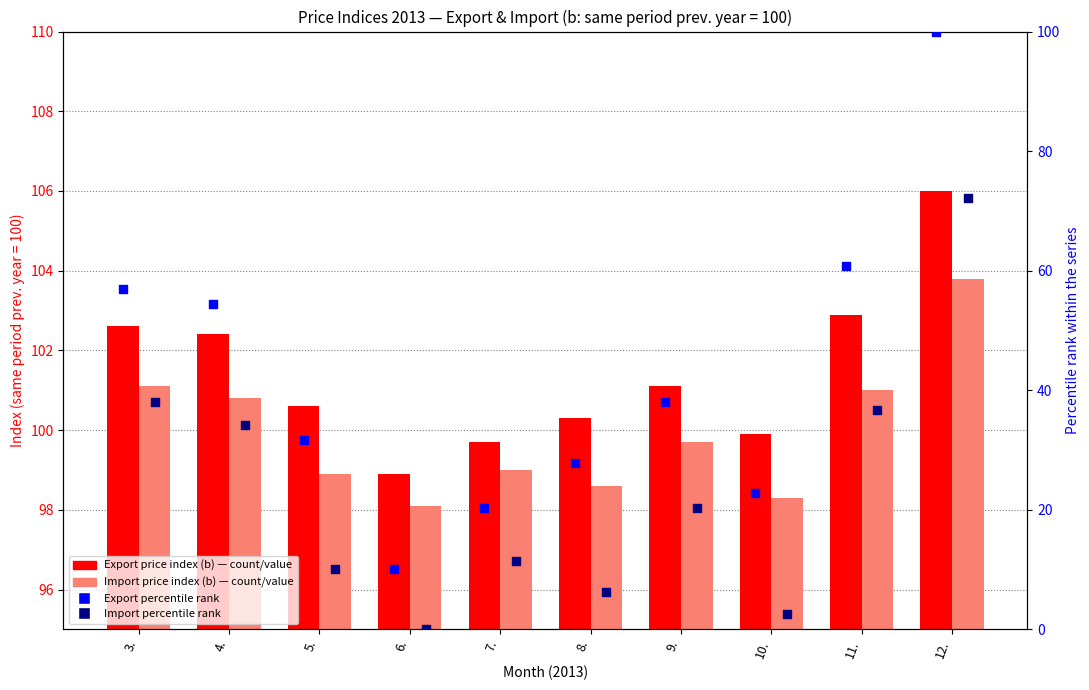

What are all the series names shown in the legend?

Export price index (b), Import price index (b), Export percentile rank, Import percentile rank